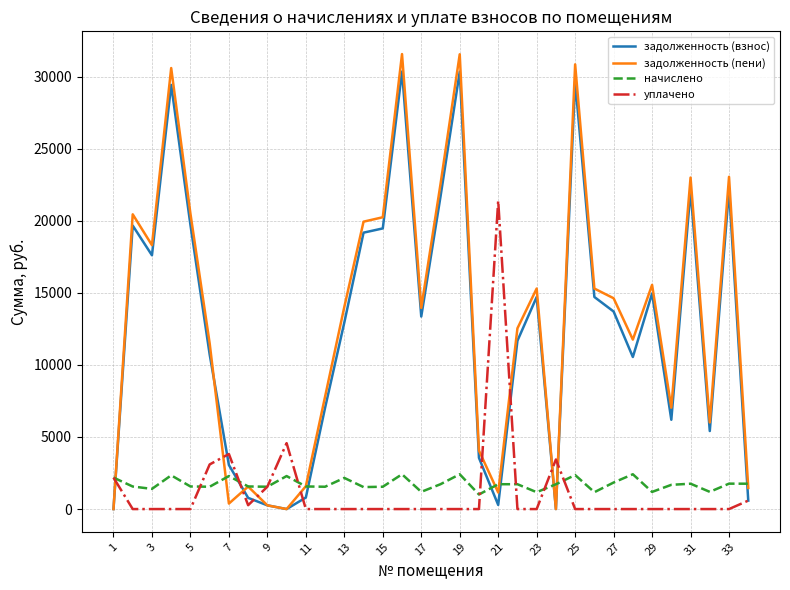

Which series has the widest spread of values?

задолженность (пени)